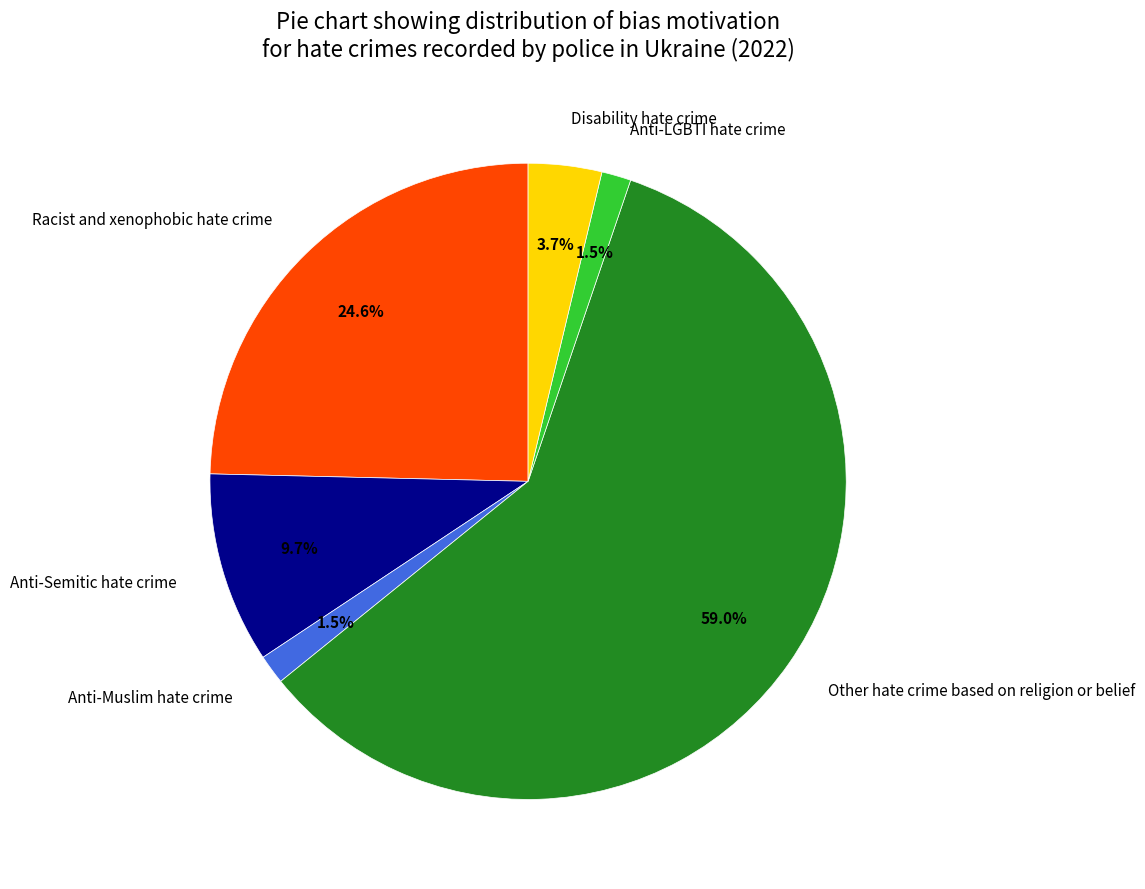

Between Racist and xenophobic hate crime and Disability hate crime, which is larger?

Racist and xenophobic hate crime